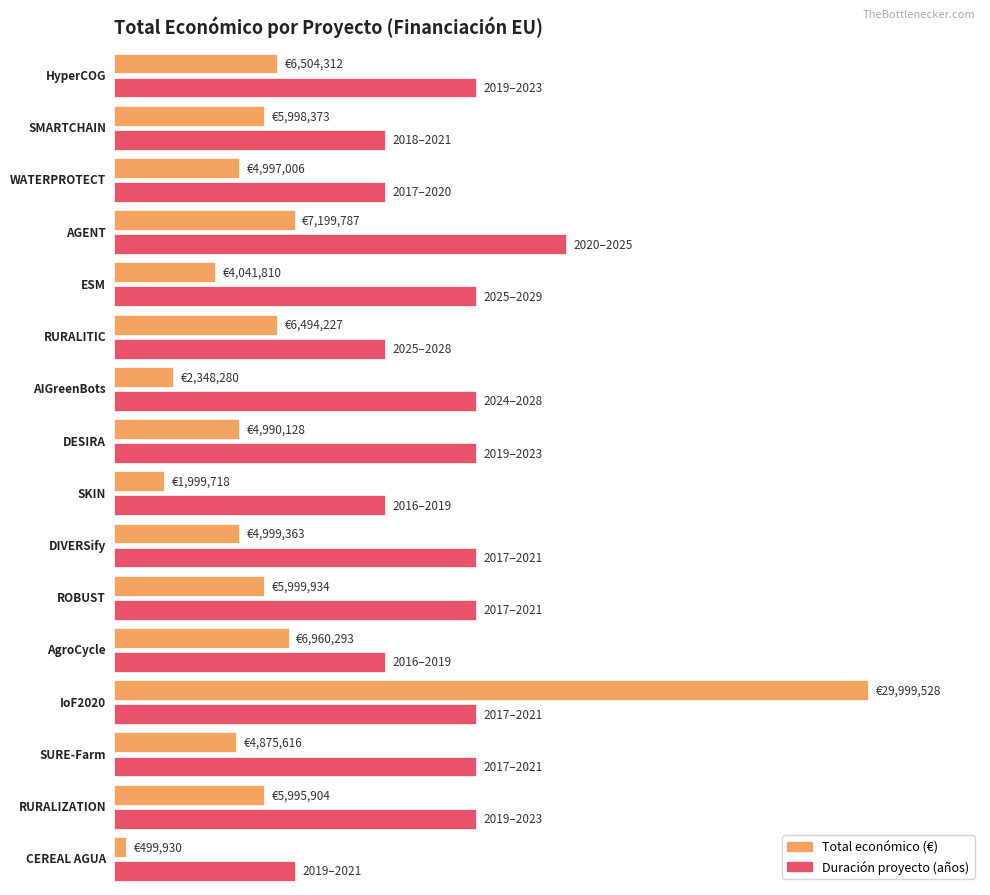

Reading left to right, extract all data points from this chart.

Total económico: HyperCOG=6504312	SMARTCHAIN=5998373	WATERPROTECT=4997006	AGENT=7199787	ESM=4041810	RURALITIC=6494227	AIGreenBots=2348280	DESIRA=4990128	SKIN=1999718	DIVERSify=4999363	ROBUST=5999934	AgroCycle=6960293	IoF2020=29999528	SURE-Farm=4875616	RURALIZATION=5995904	CEREAL AGUA=499930
Año de inicio: HyperCOG=2019	SMARTCHAIN=2018	WATERPROTECT=2017	AGENT=2020	ESM=2025	RURALITIC=2025	AIGreenBots=2024	DESIRA=2019	SKIN=2016	DIVERSify=2017	ROBUST=2017	AgroCycle=2016	IoF2020=2017	SURE-Farm=2017	RURALIZATION=2019	CEREAL AGUA=2019
Año de finalización: HyperCOG=2023	SMARTCHAIN=2021	WATERPROTECT=2020	AGENT=2025	ESM=2029	RURALITIC=2028	AIGreenBots=2028	DESIRA=2023	SKIN=2019	DIVERSify=2021	ROBUST=2021	AgroCycle=2019	IoF2020=2021	SURE-Farm=2021	RURALIZATION=2023	CEREAL AGUA=2021